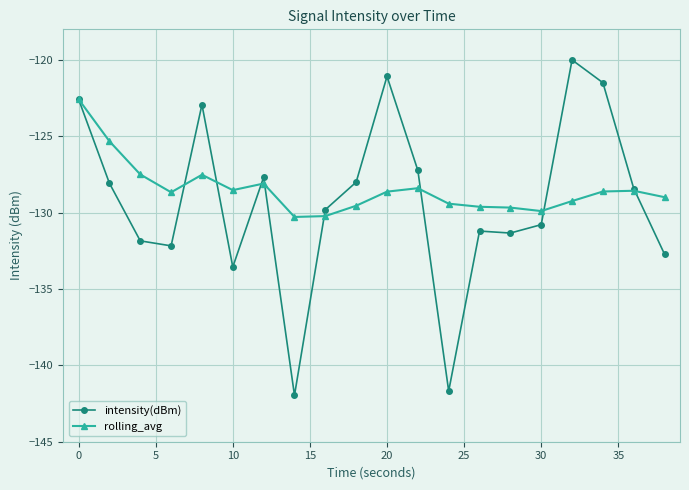

What is the sum of all intensity(dBm) values?

-2584.6